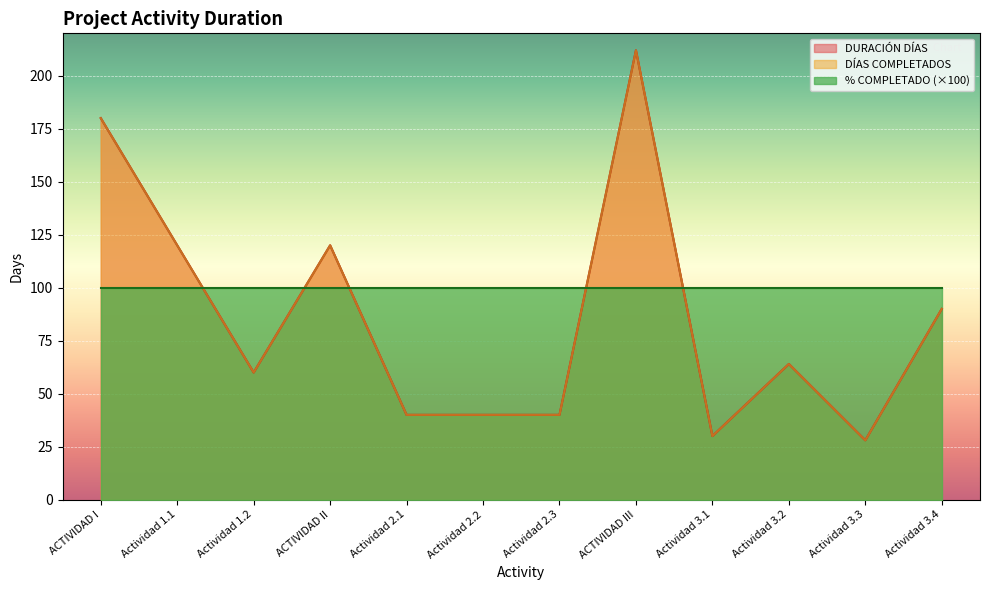

What is the difference between the maximum and minimum values in the DÍAS COMPLETADOS series?

184